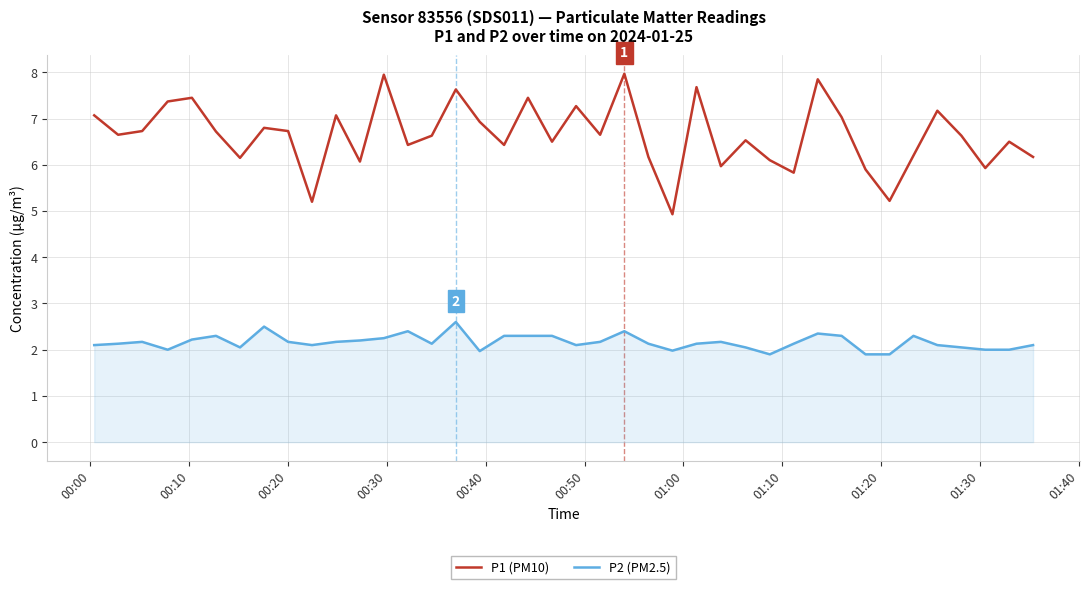

What is the difference between the maximum and minimum values in the P2 (PM2.5) series?

0.7